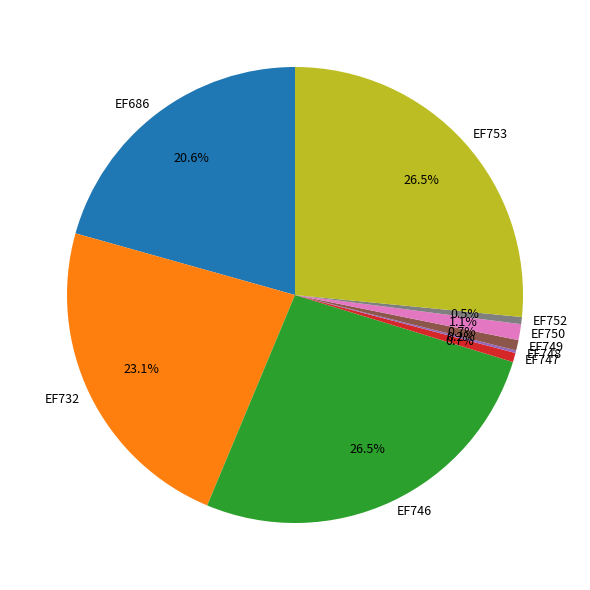

Does EF752 represent more than half of the total?

No